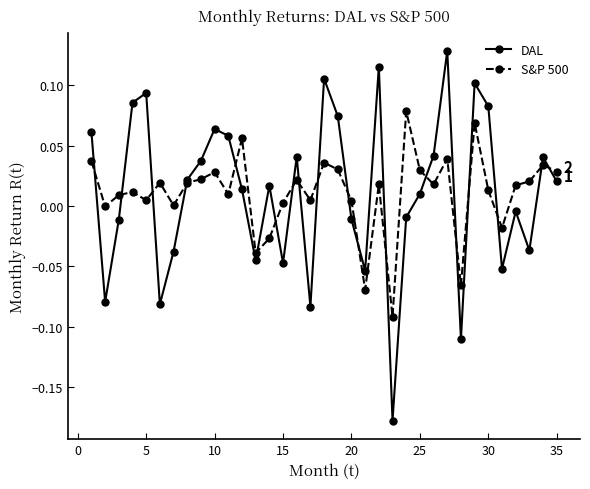

What are all the series names shown in the legend?

DAL, S&P 500